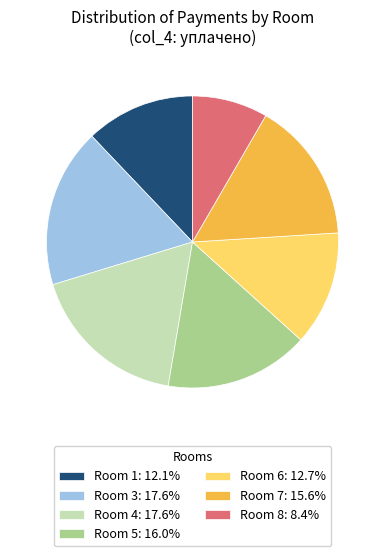

Is the sum of Room 8: 8.4% and Room 6: 12.7% greater than half?

No